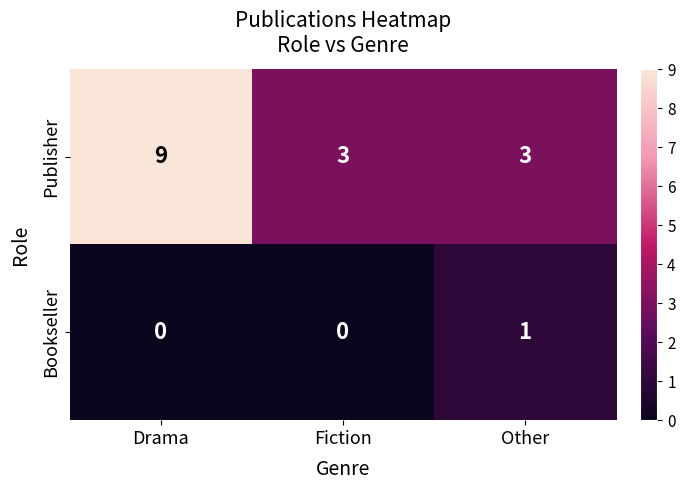

At Drama, list the series in order from largest to smallest.

Publisher, Bookseller